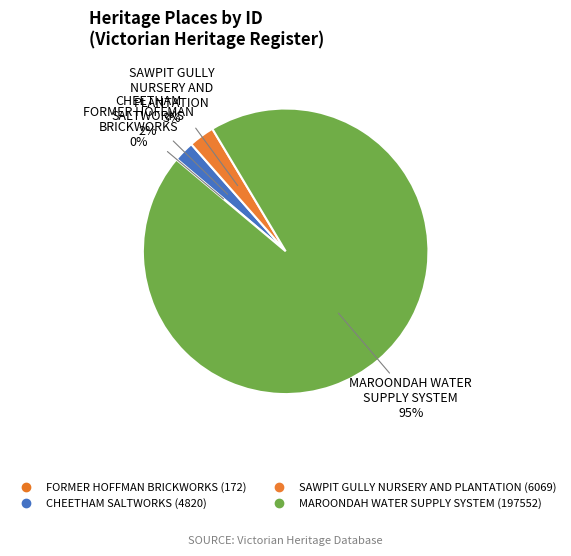

Rank the categories by value from lowest to highest.

FORMER HOFFMAN
BRICKWORKS, CHEETHAM
SALTWORKS, SAWPIT GULLY
NURSERY AND
PLANTATION, MAROONDAH WATER
SUPPLY SYSTEM